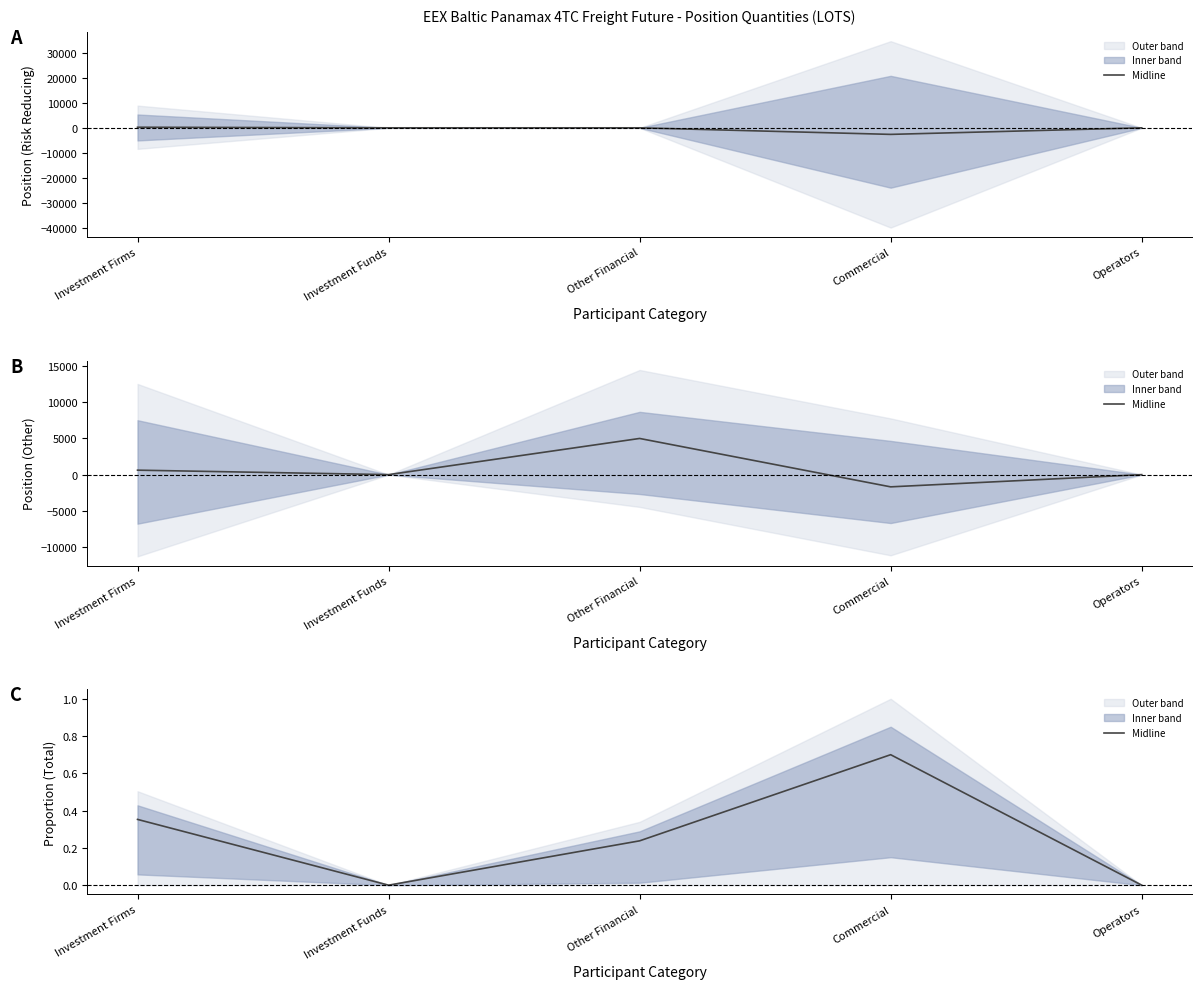

Count the number of values greater than 0.

3